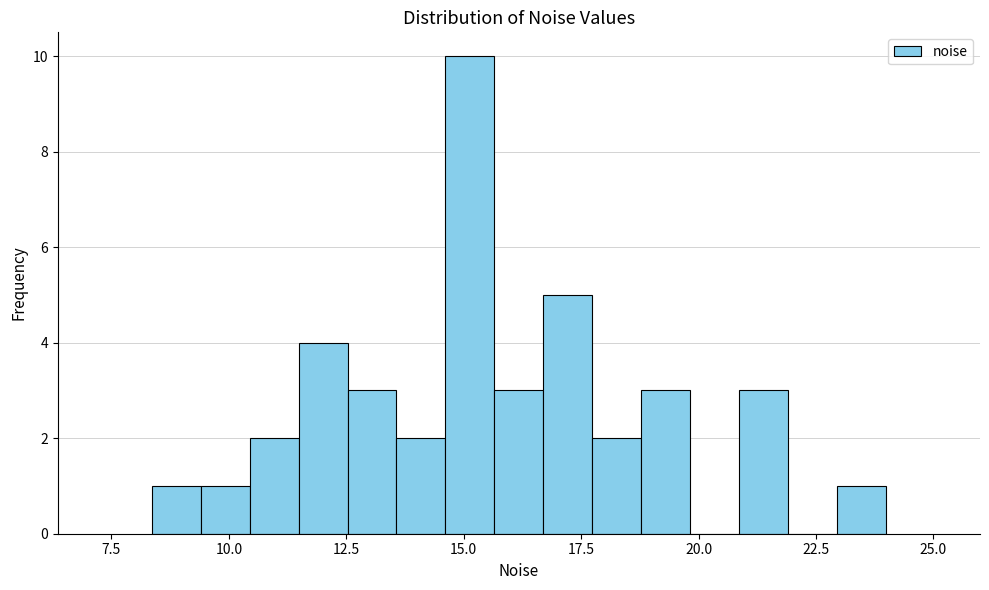

Read against the x-axis, roughly where is the centre of the tallest bar?

15.0